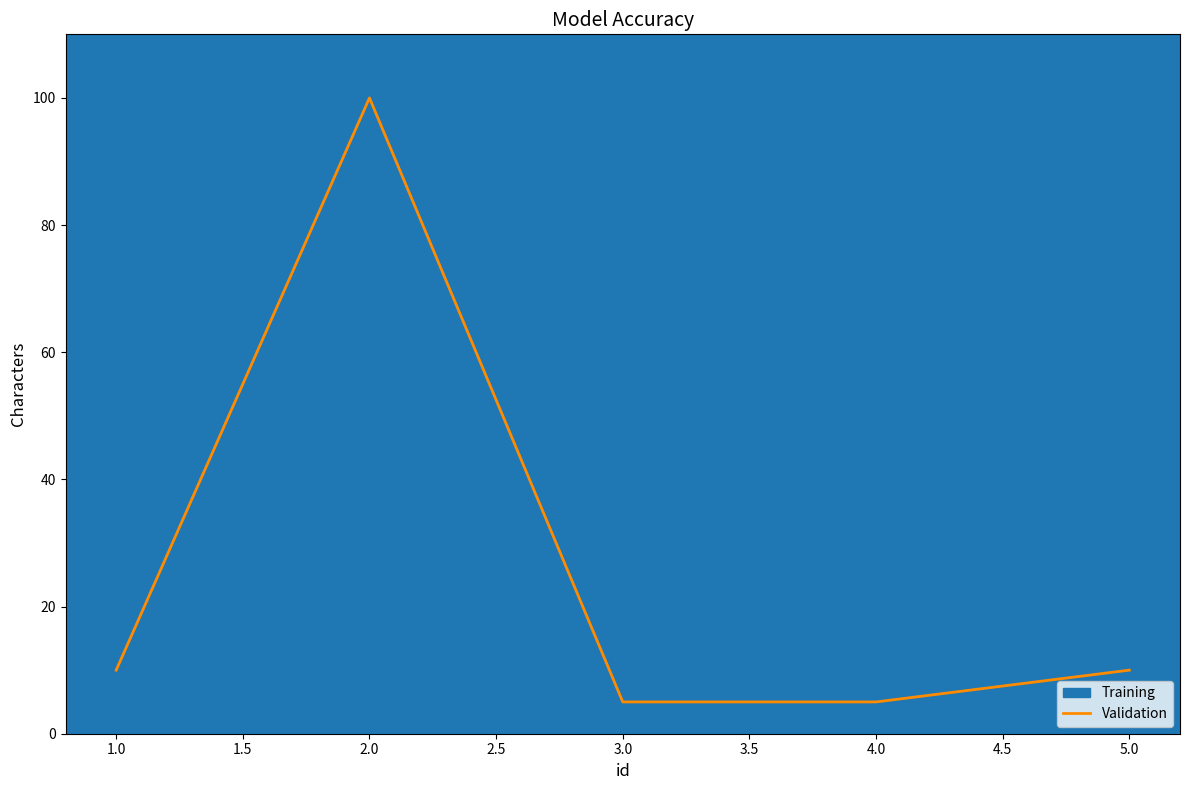

What is the smallest value displayed?

5